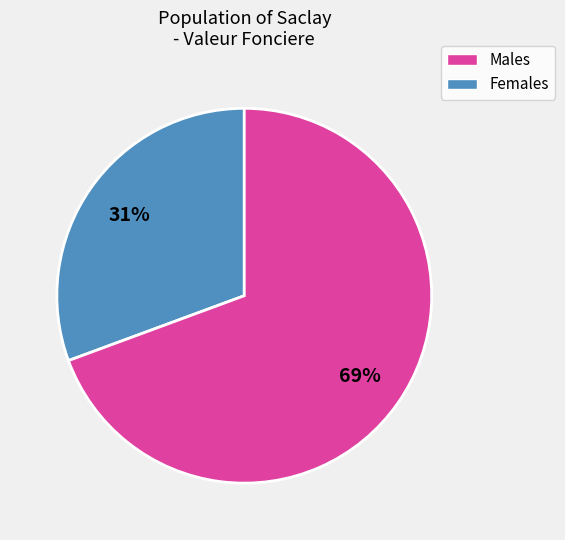

Is there any slice that represents more than half of the pie?

Yes